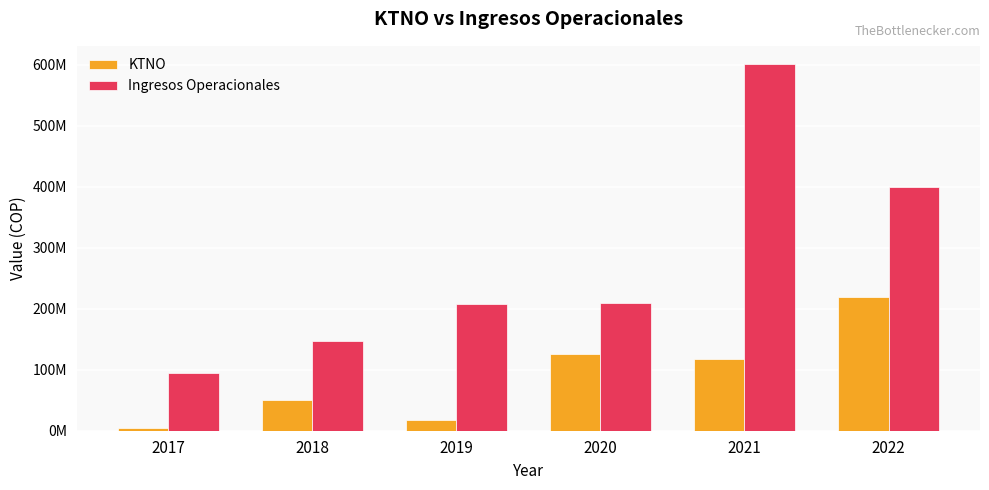

At 2020, list the series in order from largest to smallest.

Ingresos Operacionales, KTNO